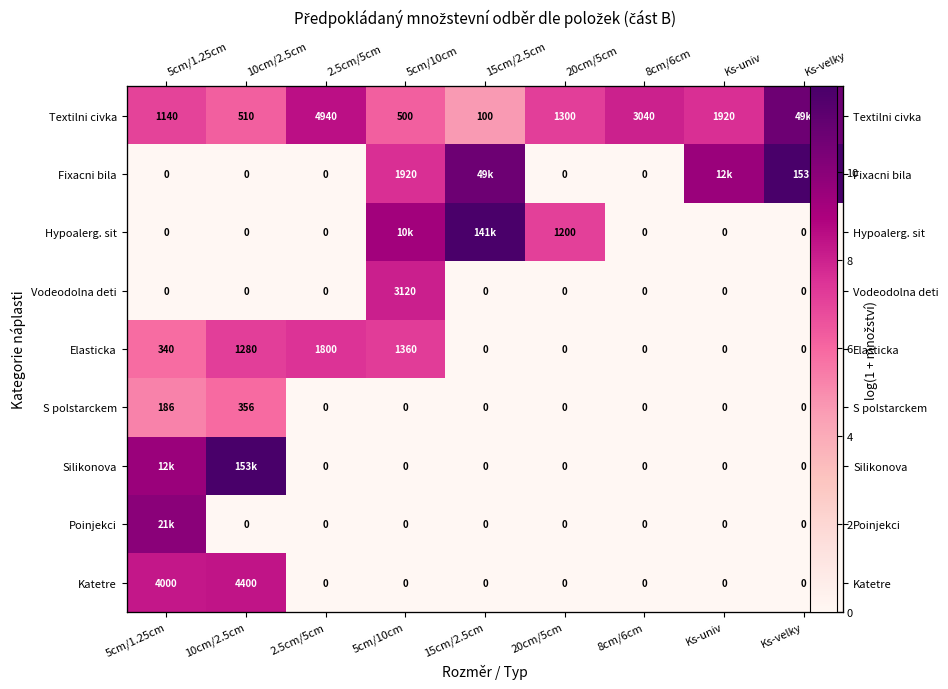

What is the maximum value for Textilni civka?

10.8